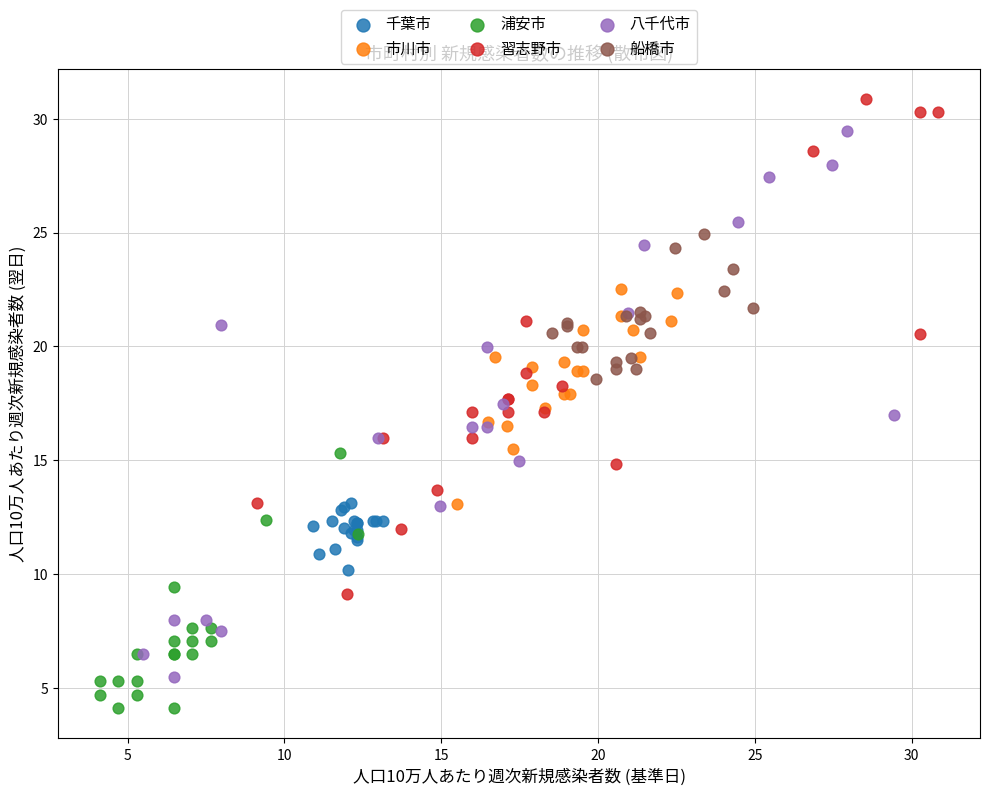

Which series contains the highest Y value?

習志野市